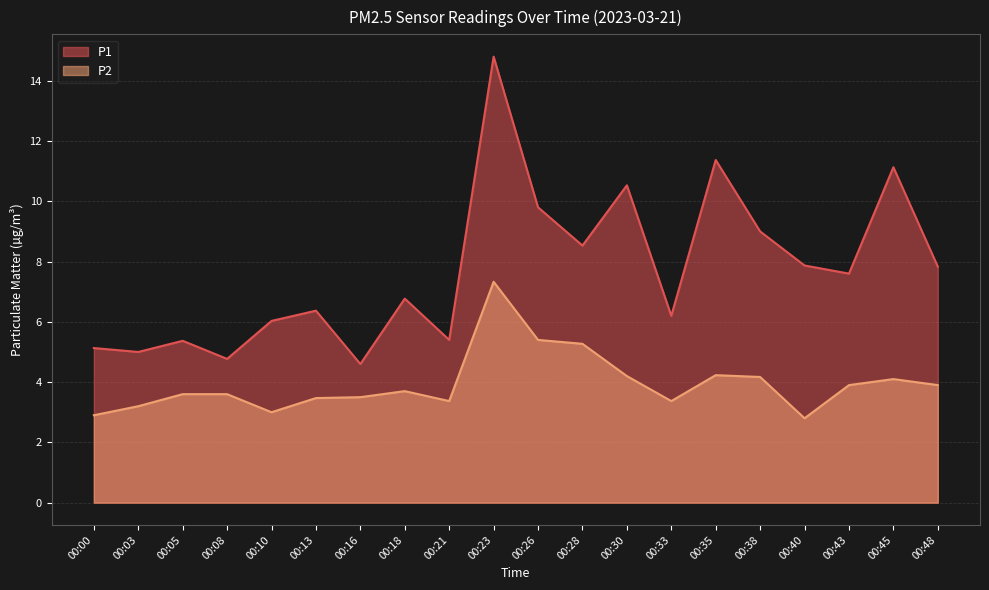

Is the value of P1 at 00:48 greater than the value of P2 at 00:18?

Yes